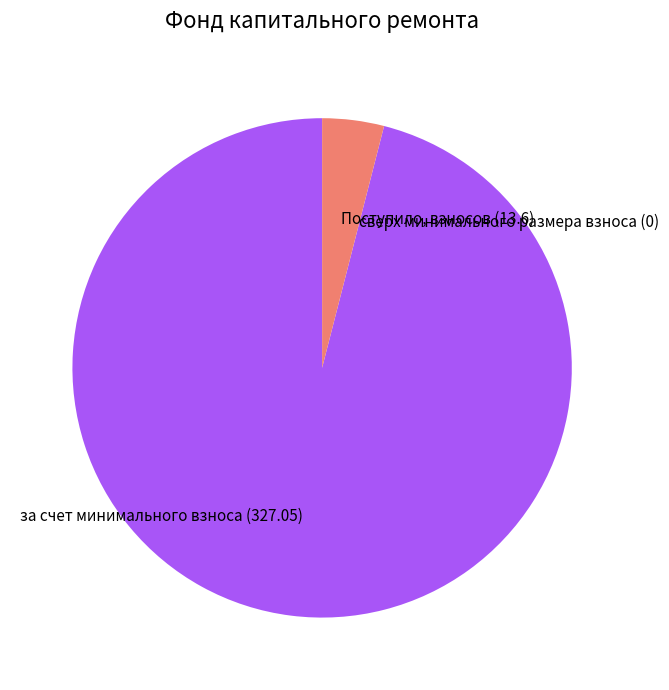

Does any single category account for the majority?

Yes